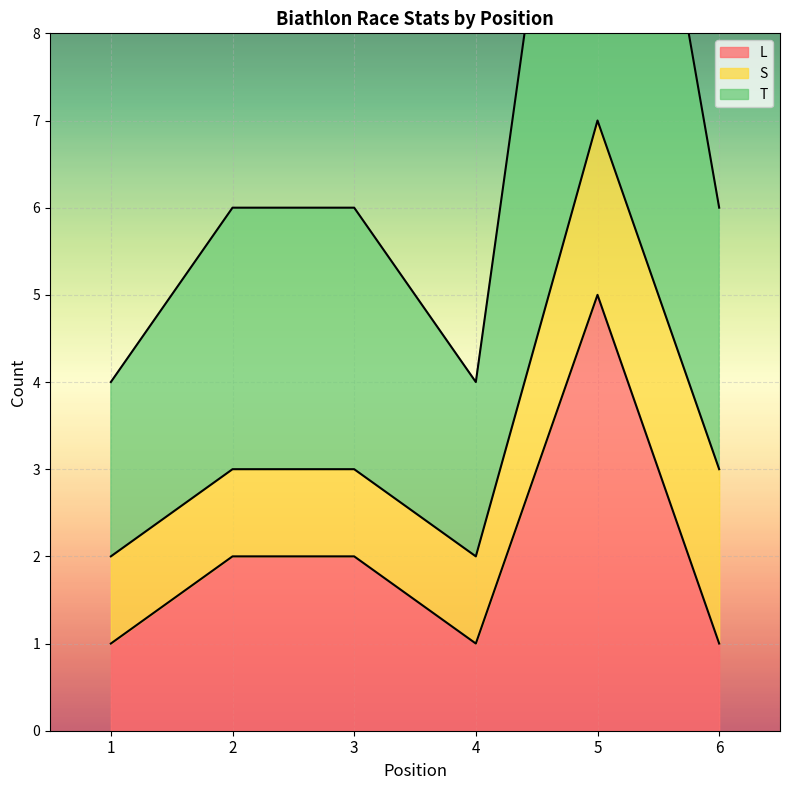

How many interior local peaks does the T series have?

1